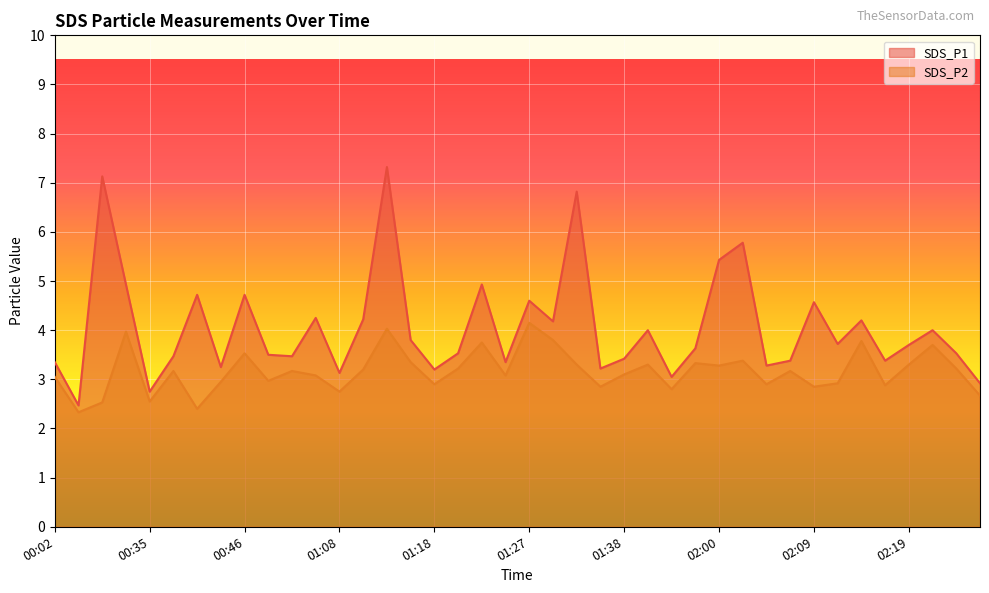

What is the sum of the SDS_P2 values at 00:57 and 02:24?

6.4